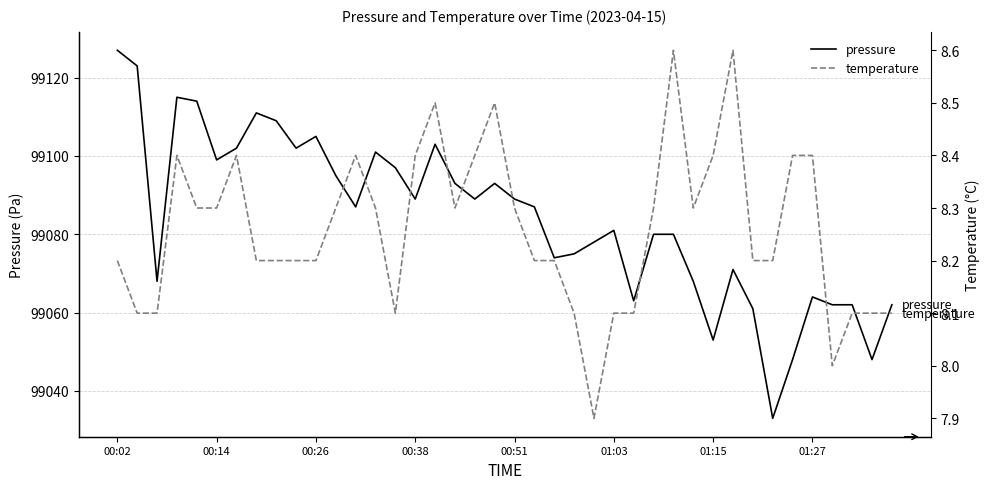

True or false: temperature has a value of 8.3 at 00:51.

True